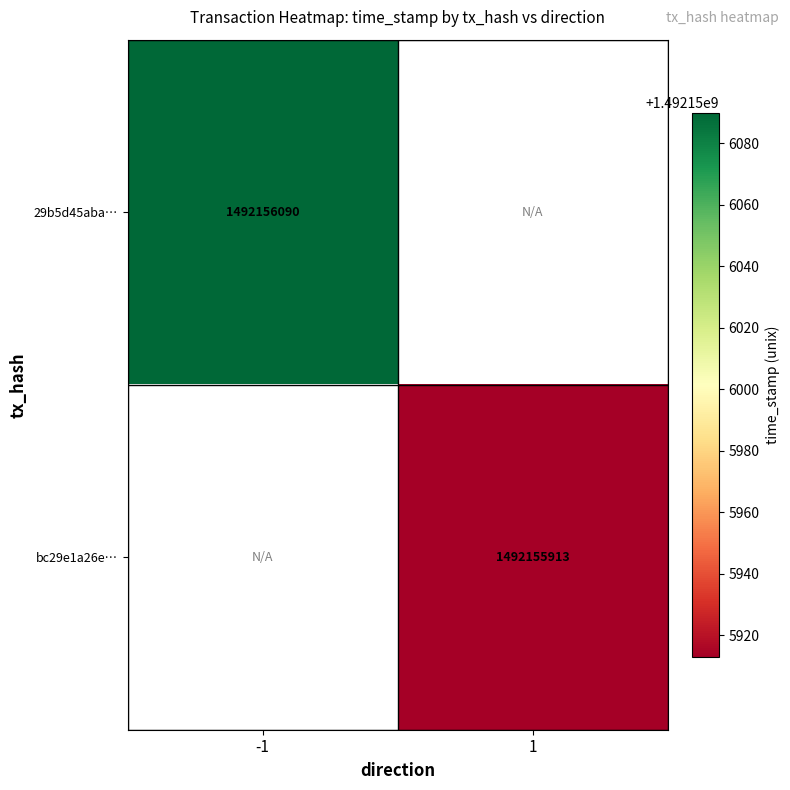

At which label is 29b5d45aba034e5faf92c1e3b89465d9c7401e4 closest to 746078045?

-1